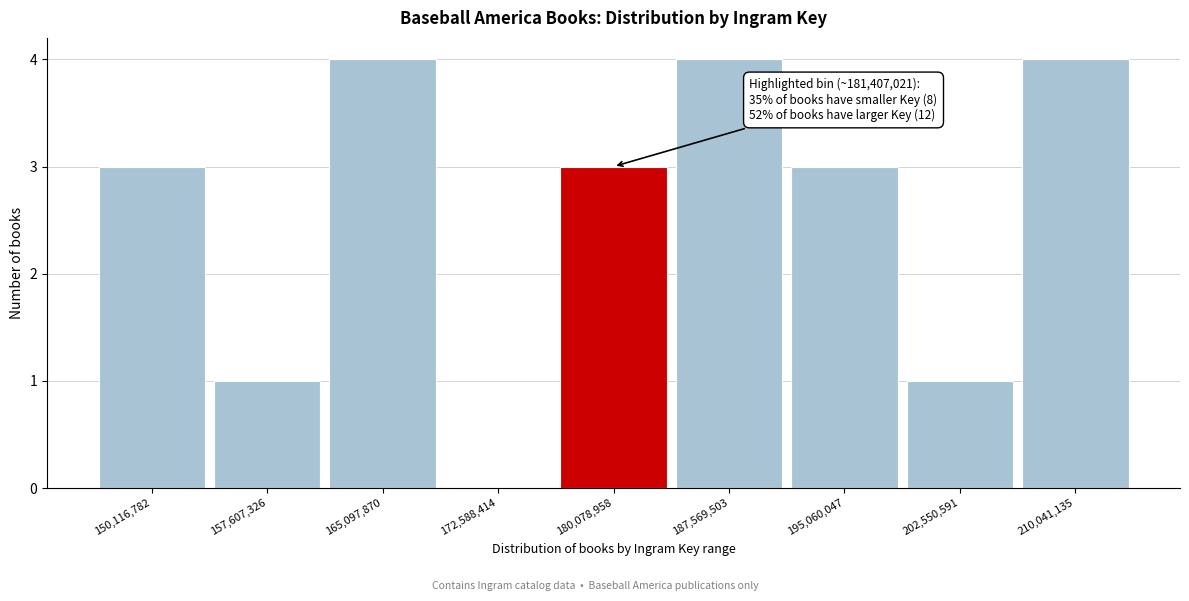

Reading left to right, extract all data points from this chart.

150,116,782=3	157,607,326=1	165,097,870=4	172,588,414=0	180,078,958=3	187,569,503=4	195,060,047=3	202,550,591=1	210,041,135=4